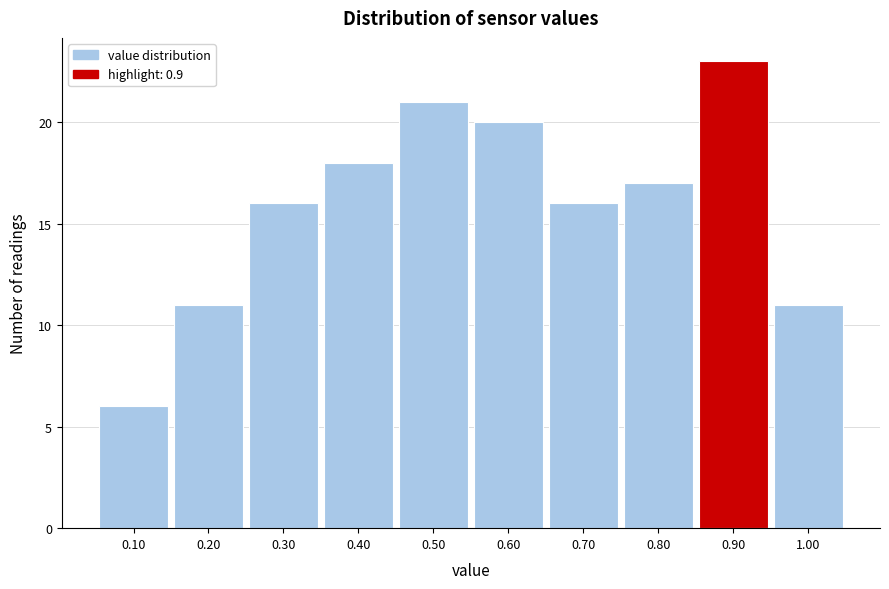

Reading left to right, transcribe this chart: for each bar, give the range it covers on the x-axis and its height. The values are not printed on the chart, so give them approximately, as read against the axis.

0.05 to 0.15: 6
0.15 to 0.25: 11
0.25 to 0.35: 16
0.35 to 0.45: 18
0.45 to 0.55: 21
0.55 to 0.65: 20
0.65 to 0.75: 16
0.75 to 0.85: 17
0.85 to 0.95: 23
0.95 to 1.05: 11